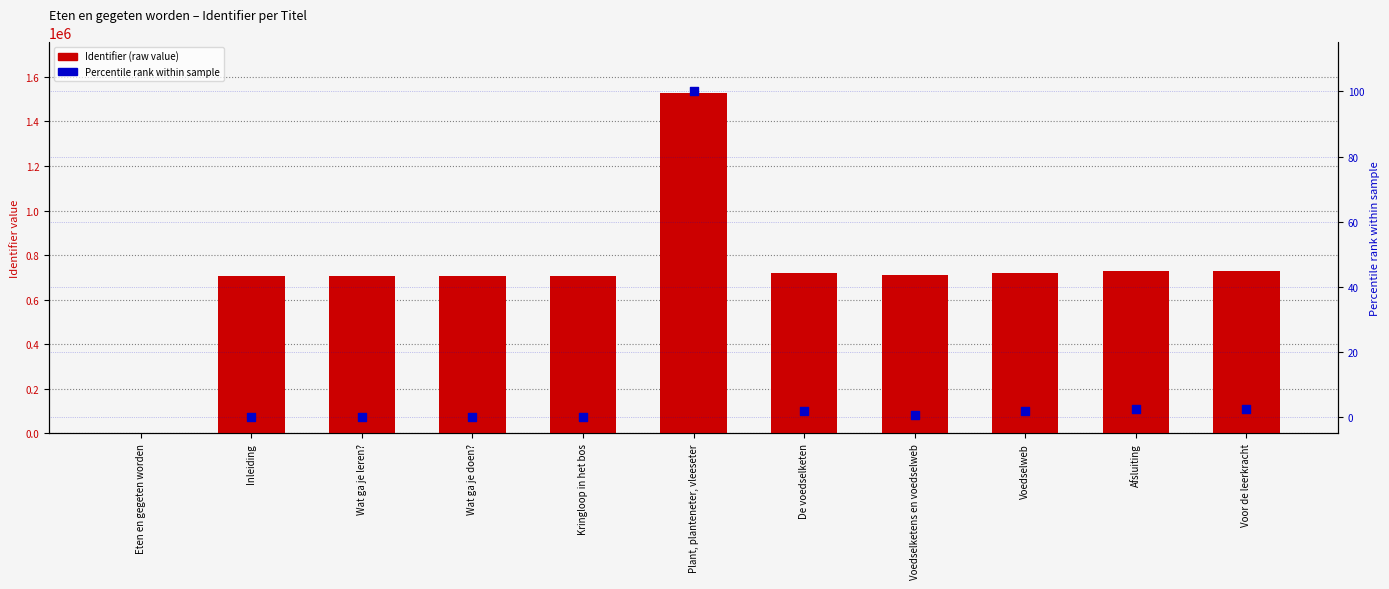

Which series contains the highest Y value?

Identifier (raw value)